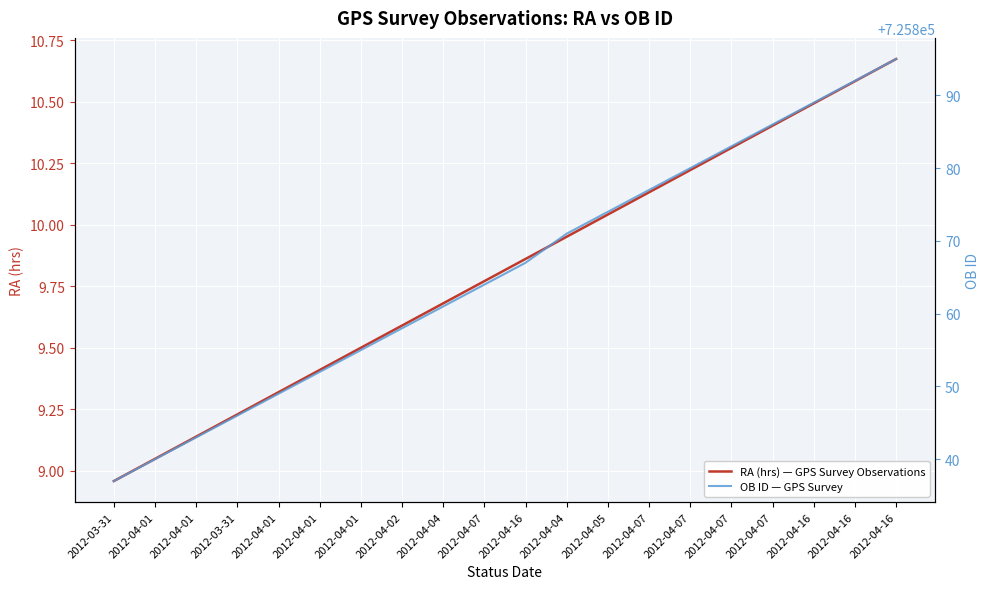

The value of RA (hrs) — GPS Survey Observations at 2012-04-16 is 17.7. True or false?

False